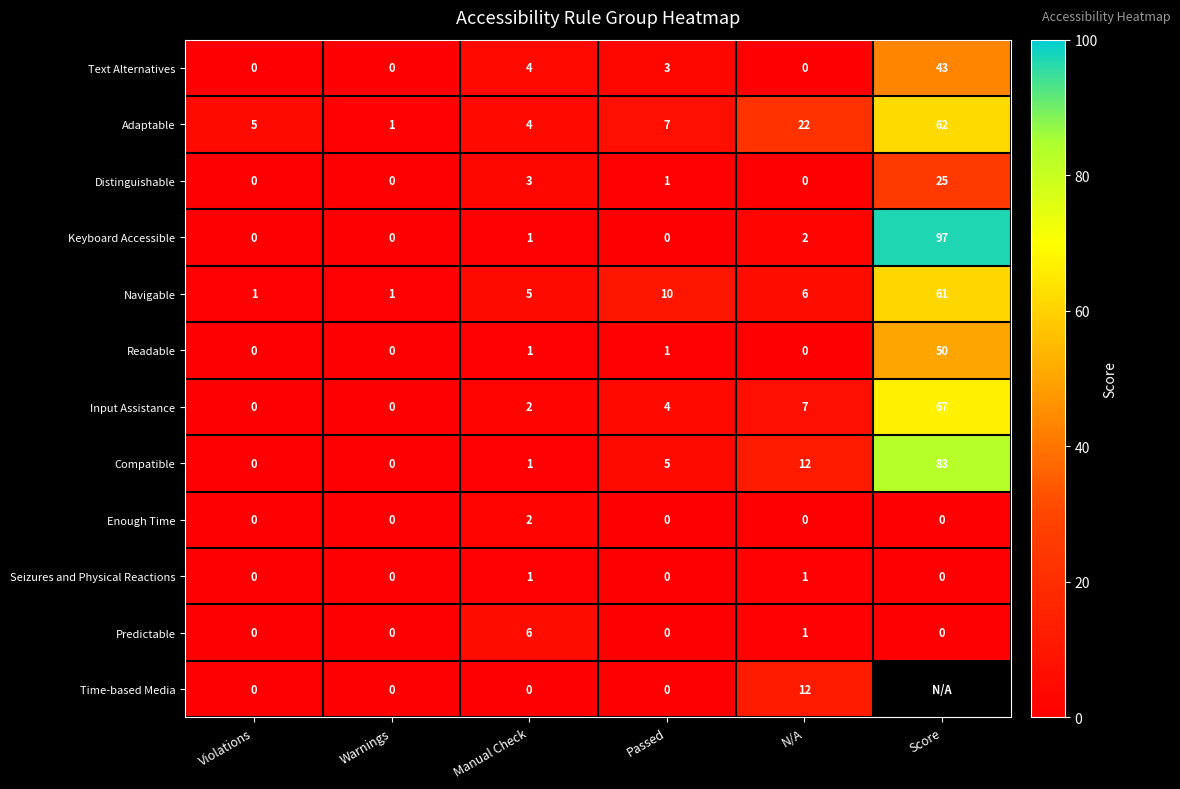

At which label is Compatible closest to 41?

N/A